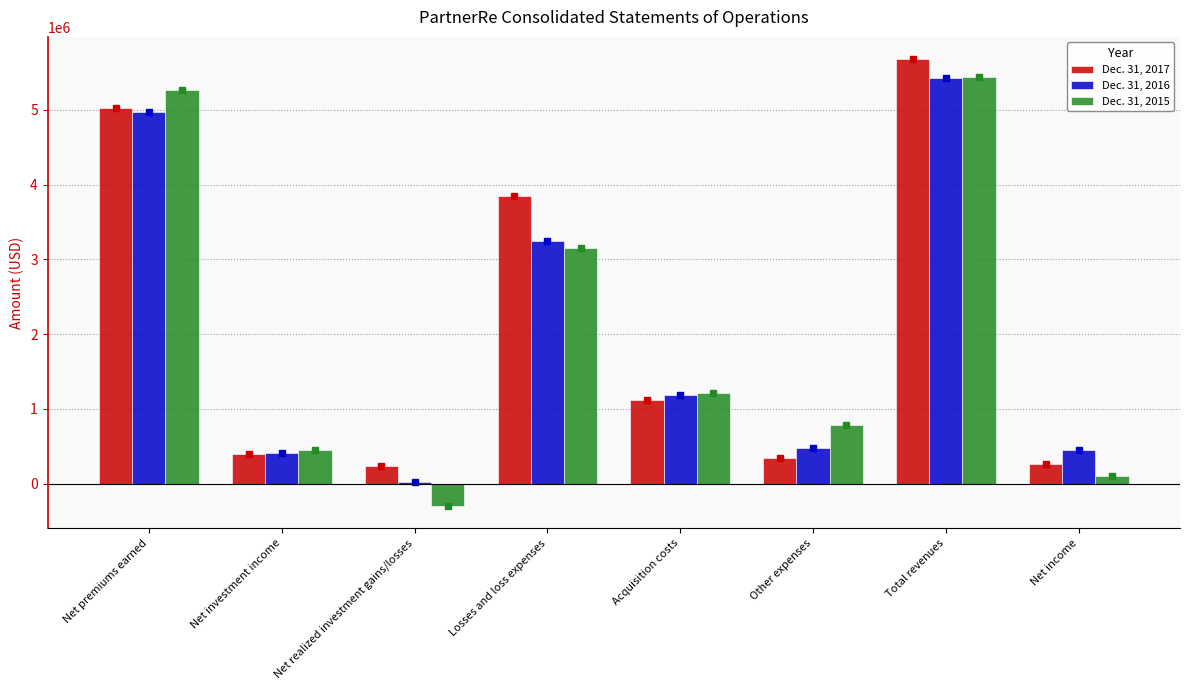

Is the value of Dec. 31, 2017 at Net income greater than the value of Dec. 31, 2015 at Total revenues?

No